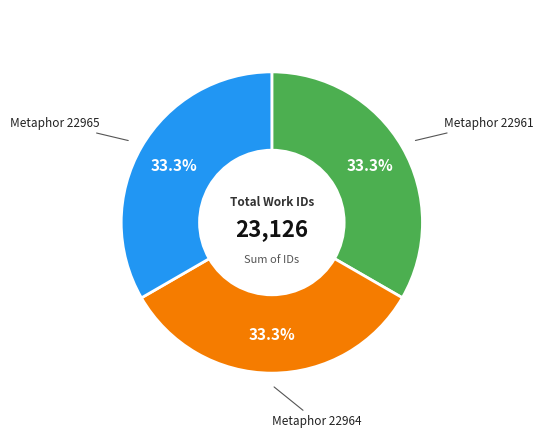

Does any single category account for the majority?

No